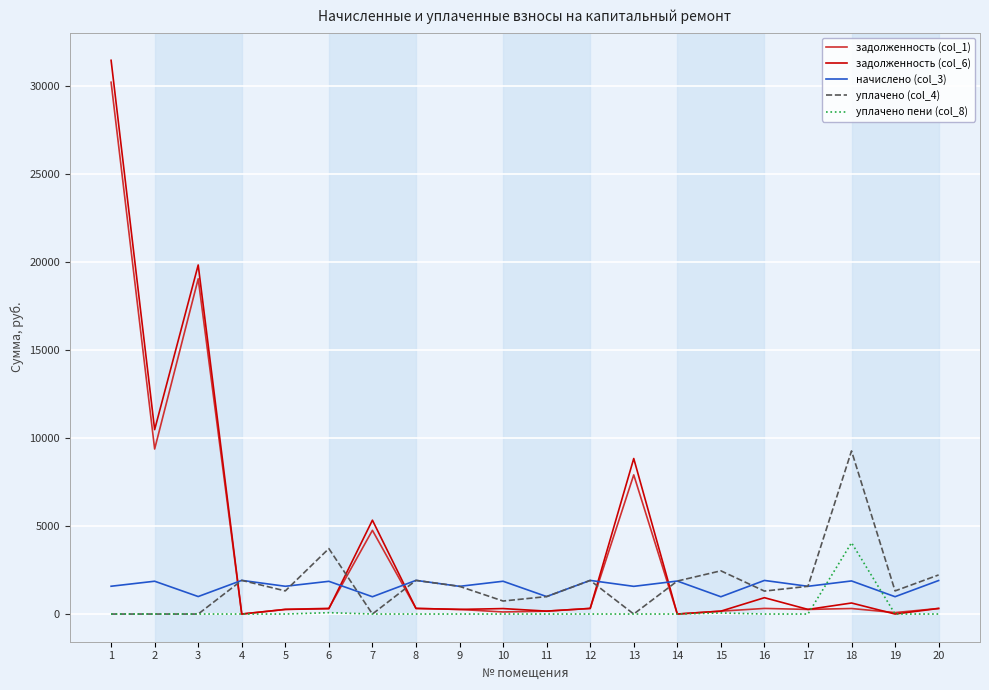

What is the total value across all series at 9?

3672.9